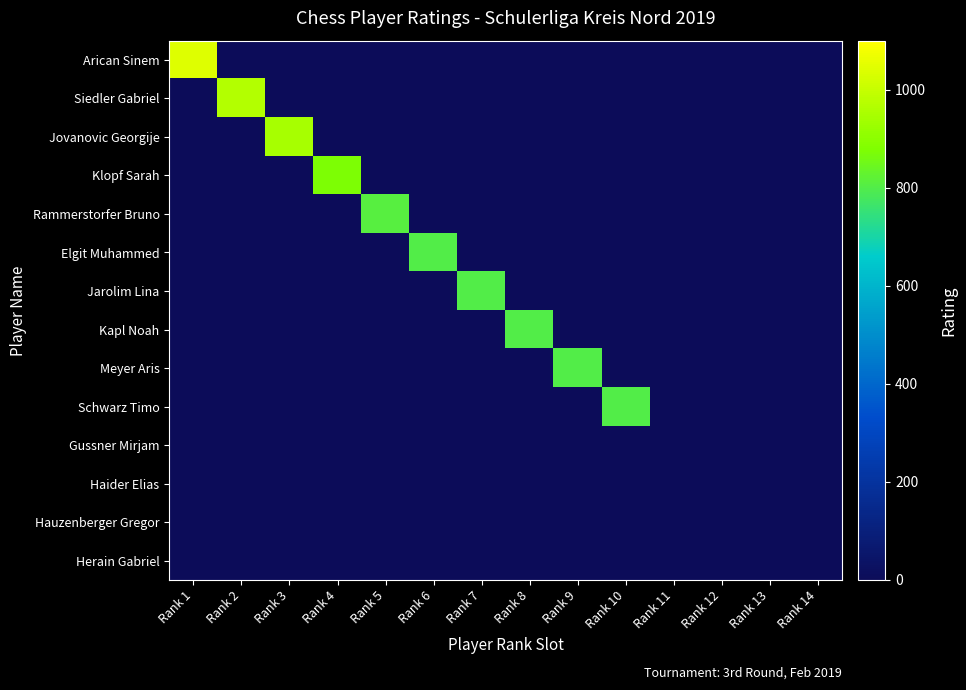

Rank the series by their maximum value, from highest to lowest.

Arican Sinem, Siedler Gabriel, Jovanovic Georgije, Klopf Sarah, Rammerstorfer Bruno, Elgit Muhammed, Jarolim Lina, Kapl Noah, Meyer Aris, Schwarz Timo, Gussner Mirjam, Haider Elias, Hauzenberger Gregor, Herain Gabriel